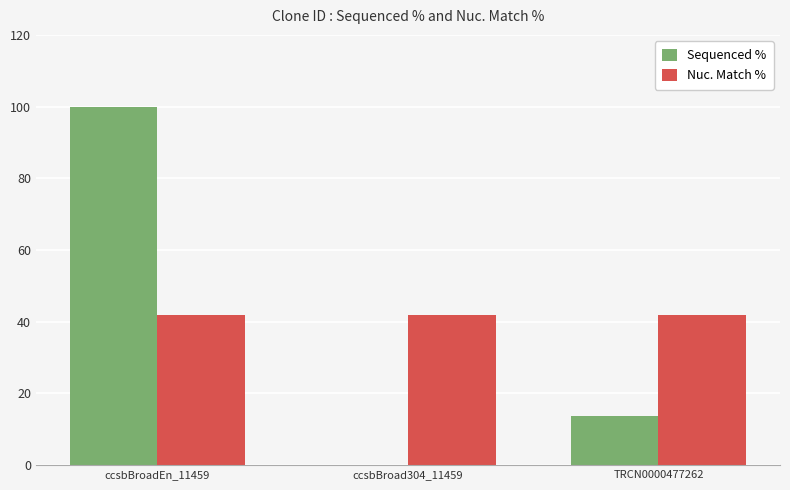

What are all the series names shown in the legend?

Sequenced %, Nuc. Match %